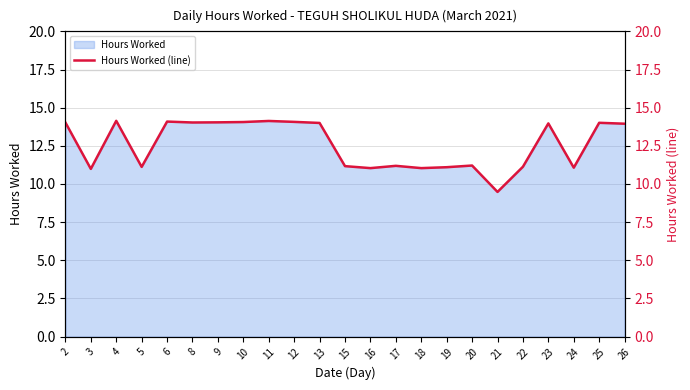

What is the maximum value shown in the chart?

14.1